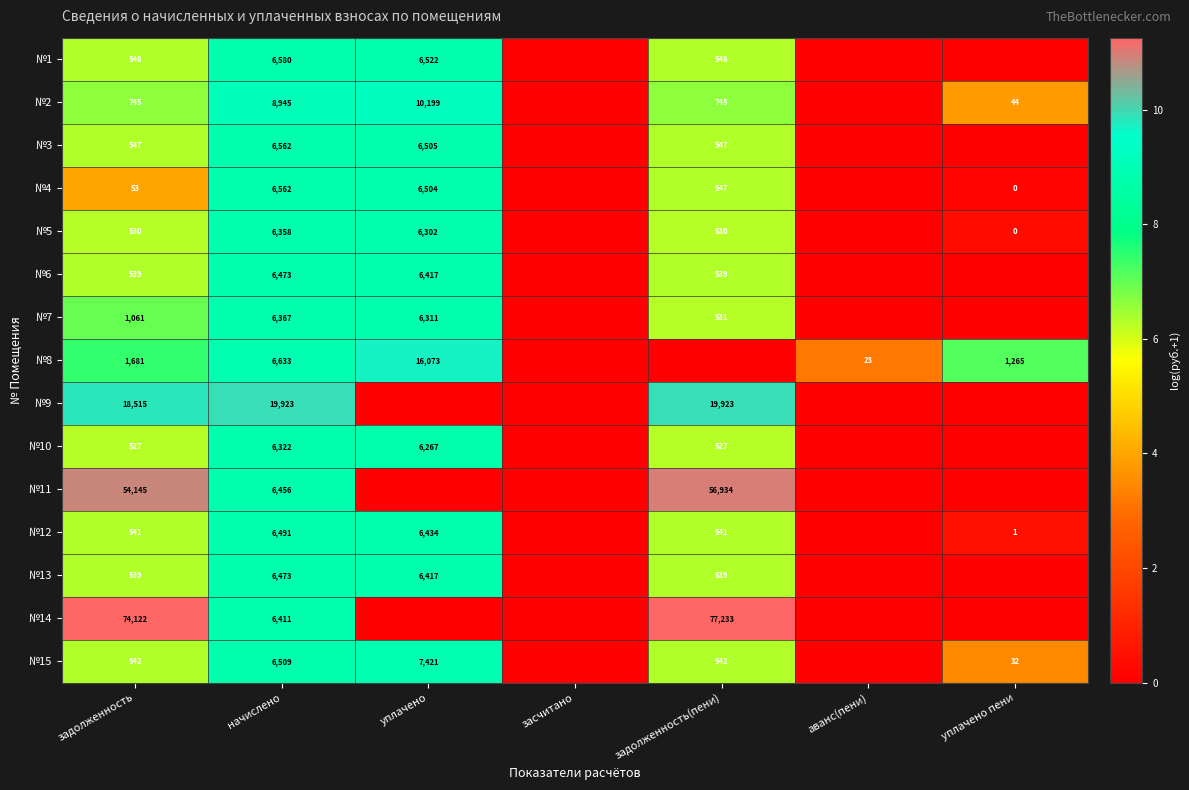

What is the difference between the №6 values at начислено and задолженность(пени)?

5934